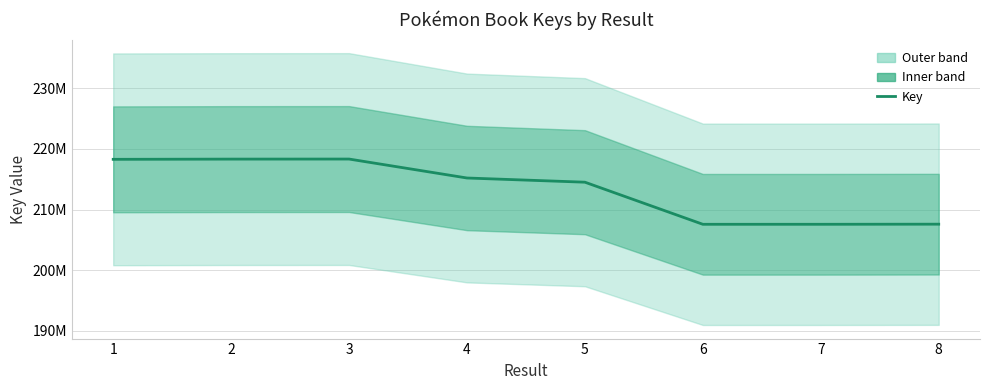

Reading right to left, transcribe all the data shown in this chart.

8=207594574	7=207576010	6=207574474	5=214517940	4=215210288	3=218335874	2=218325940	1=218290145